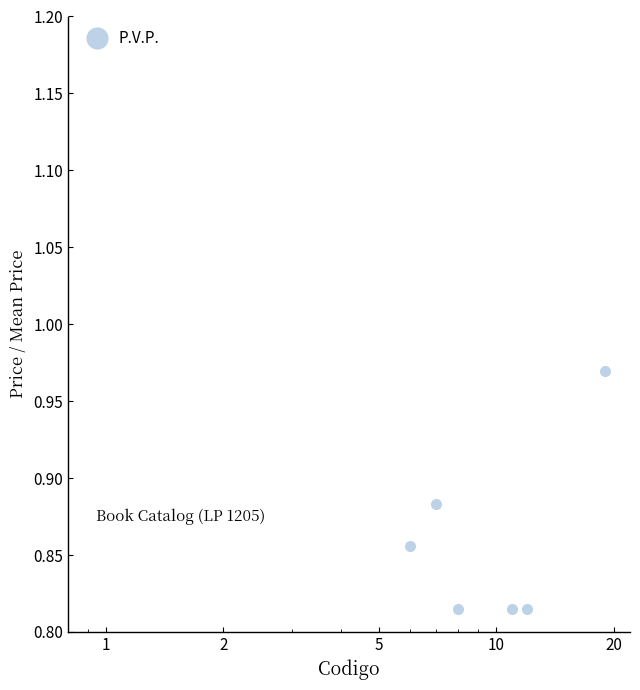

Count the number of categories in the chart.

20